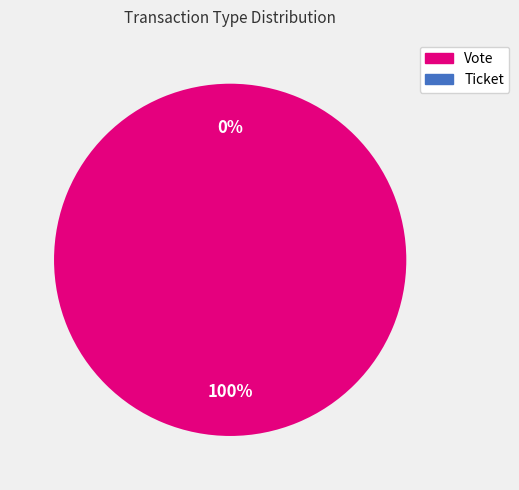

Is the sum of Ticket and Vote greater than half?

Yes